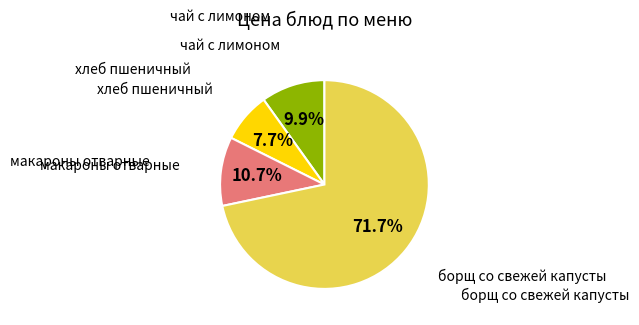

Is there a majority slice in this chart?

Yes